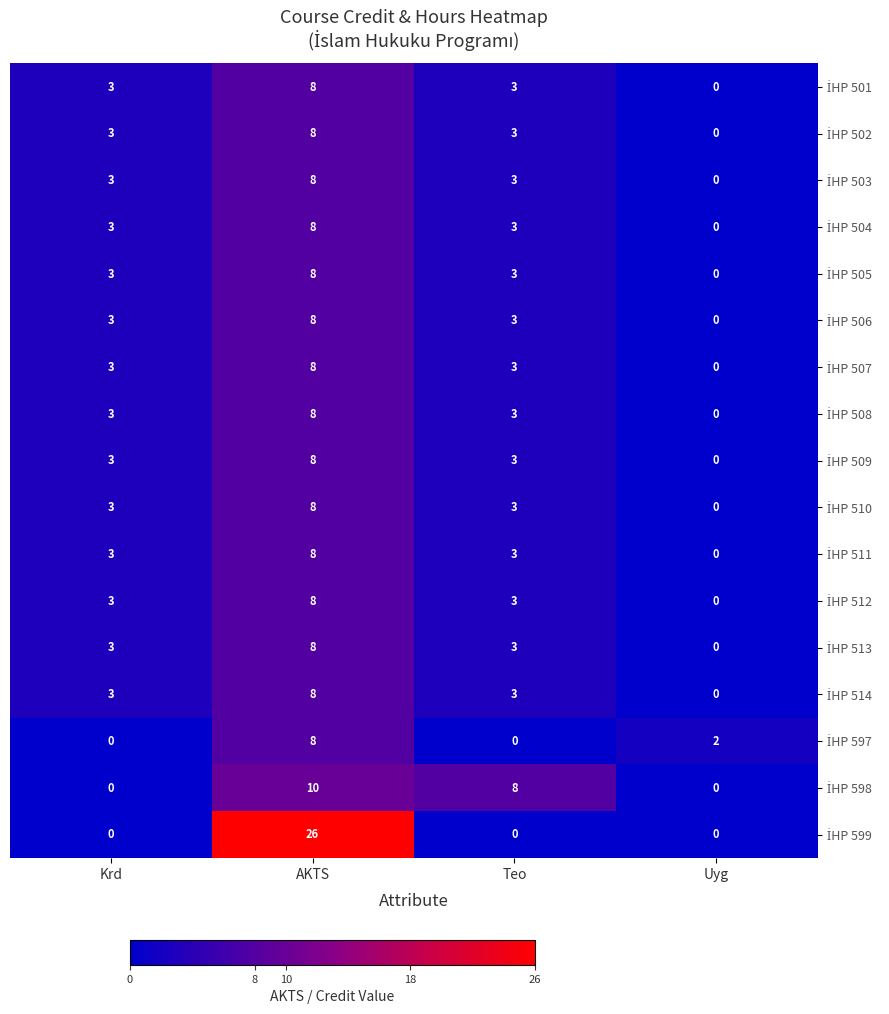

At which category is the sum across all series the highest?

AKTS